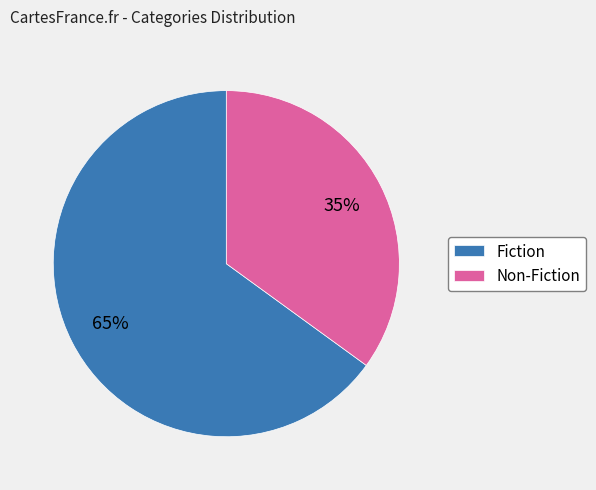

To the nearest percent, what is the difference between the Fiction and Non-Fiction slice percentages?

30%